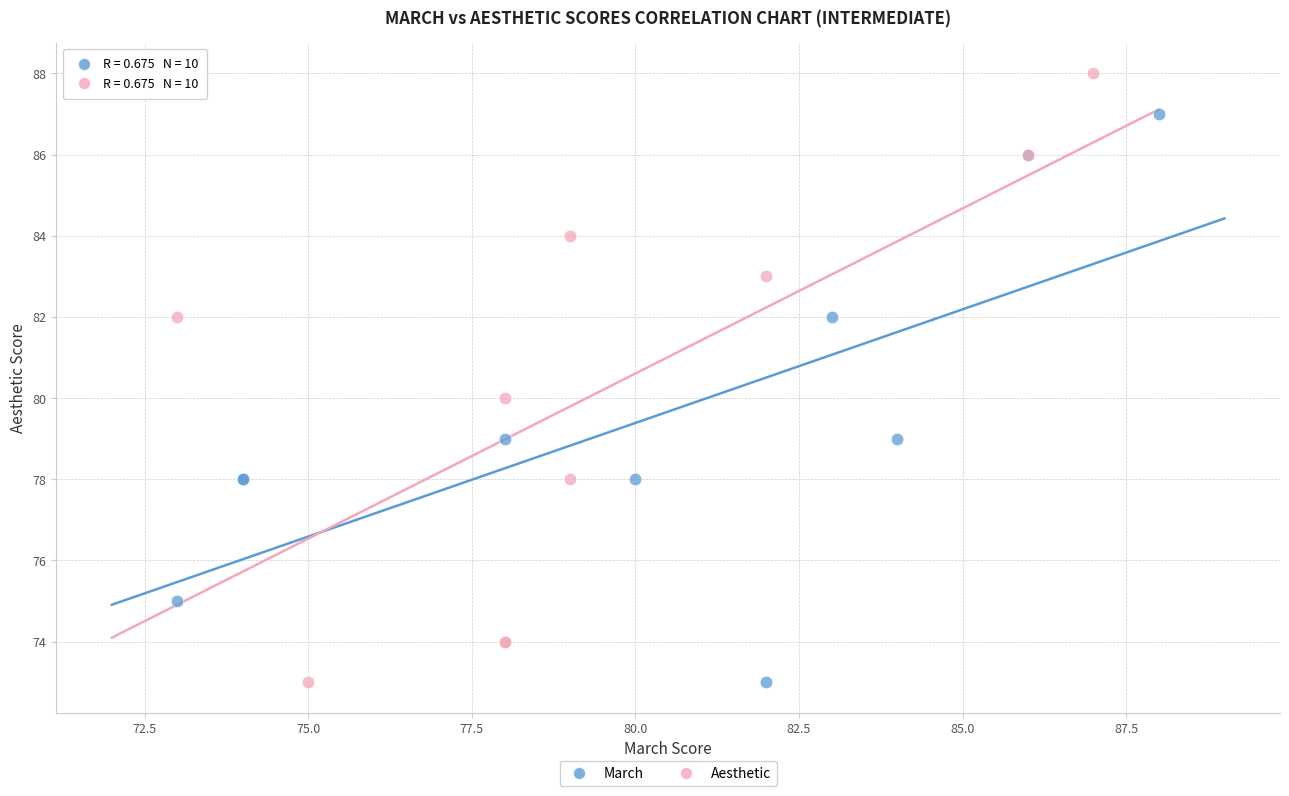

Which series reaches the maximum Y coordinate?

Aesthetic